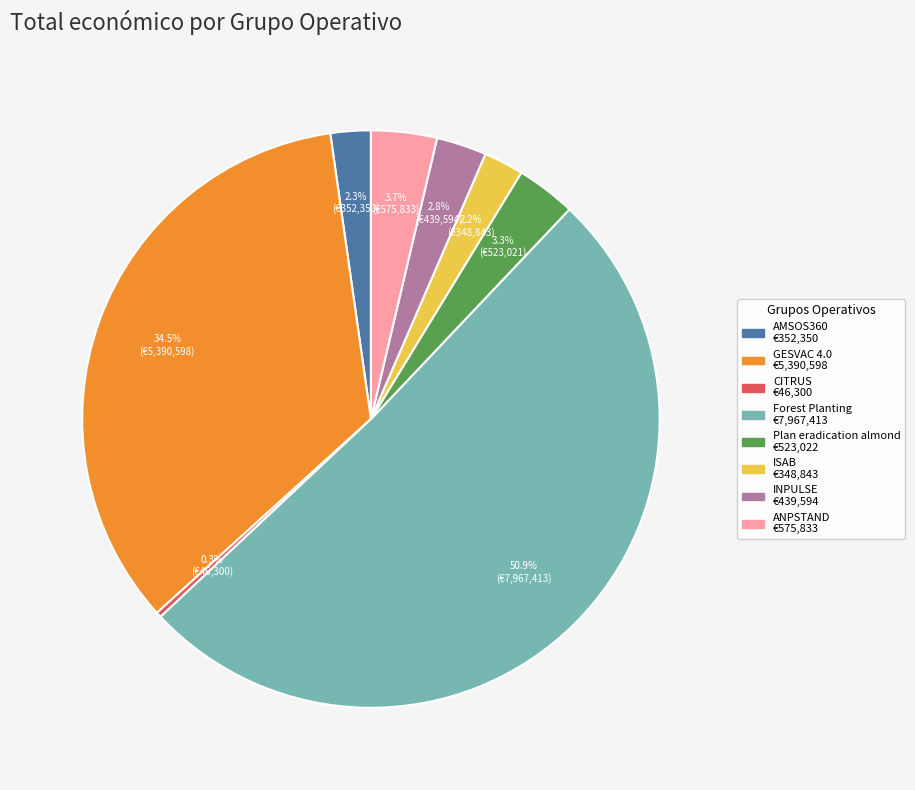

True or false: AMSOS360 accounts for 2% of the total.

True